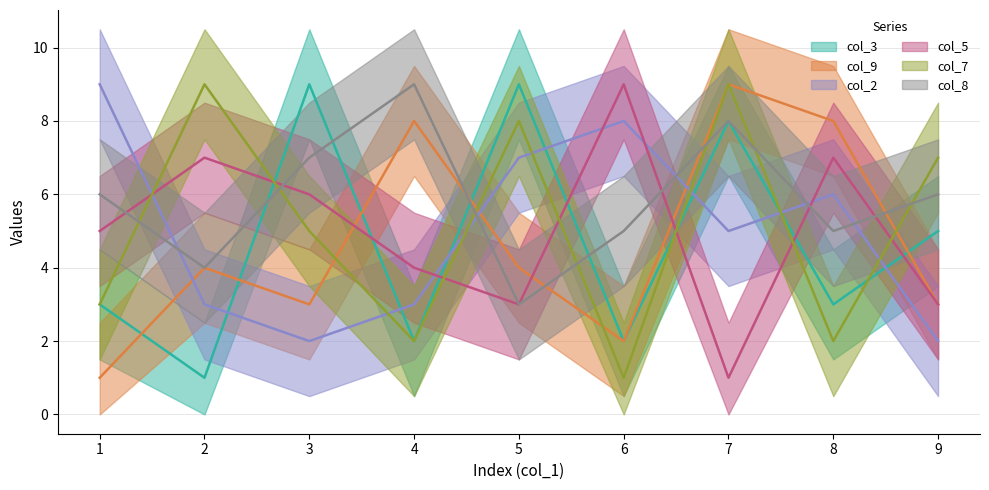

Reading right to left, transcribe all the data shown in this chart.

col_3: 5	3	8	2	9	2	9	1	3
col_9: 3	8	9	2	4	8	3	4	1
col_2: 2	6	5	8	7	3	2	3	9
col_5: 3	7	1	9	3	4	6	7	5
col_7: 7	2	9	1	8	2	5	9	3
col_8: 6	5	8	5	3	9	7	4	6